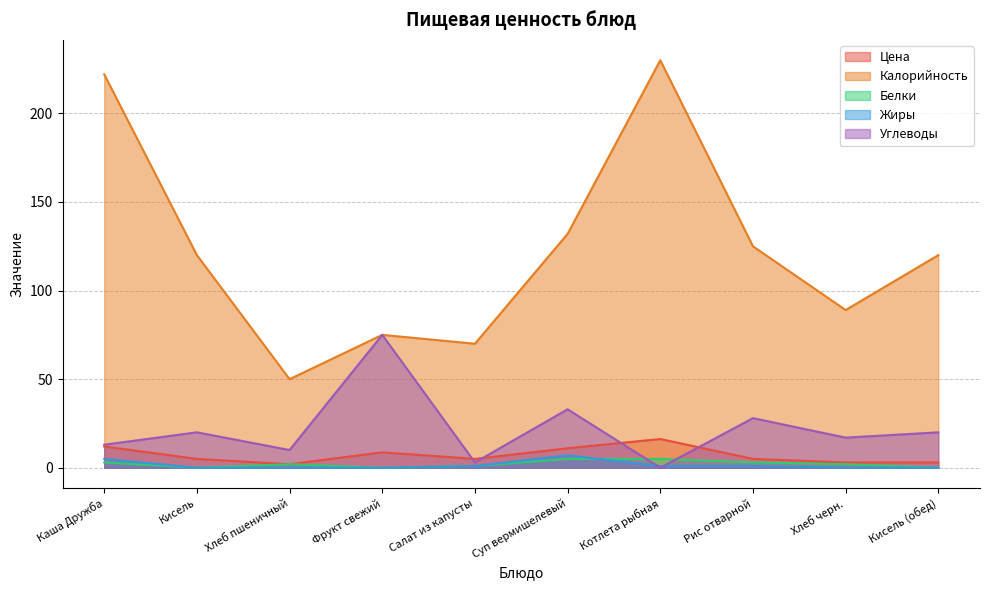

Is the value of Цена at Каша Дружба greater than the value of Калорийность at Хлеб пшеничный?

No